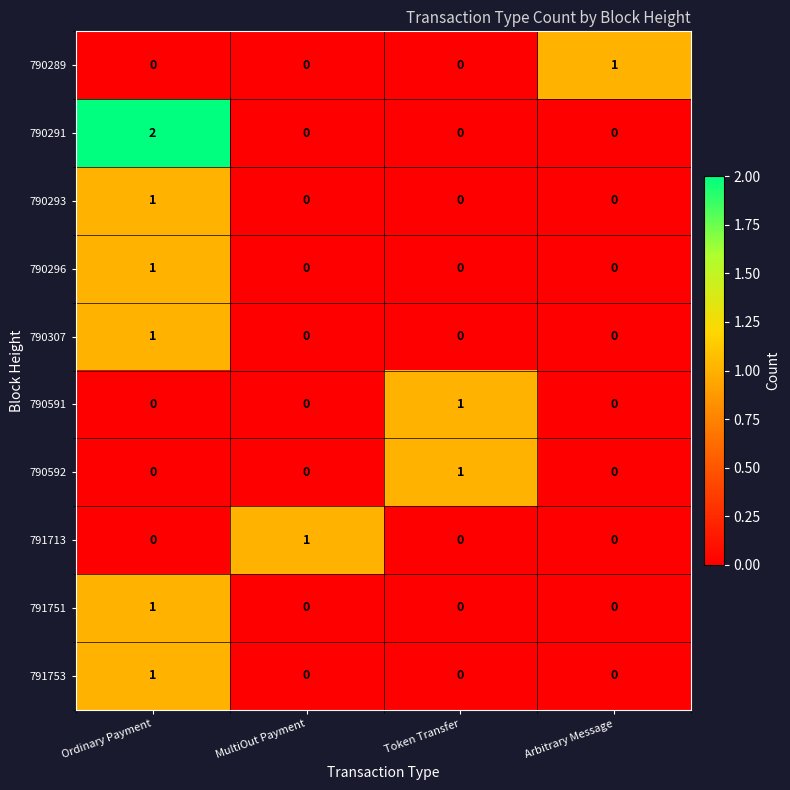

Which label corresponds to the largest value in the chart?

Ordinary Payment